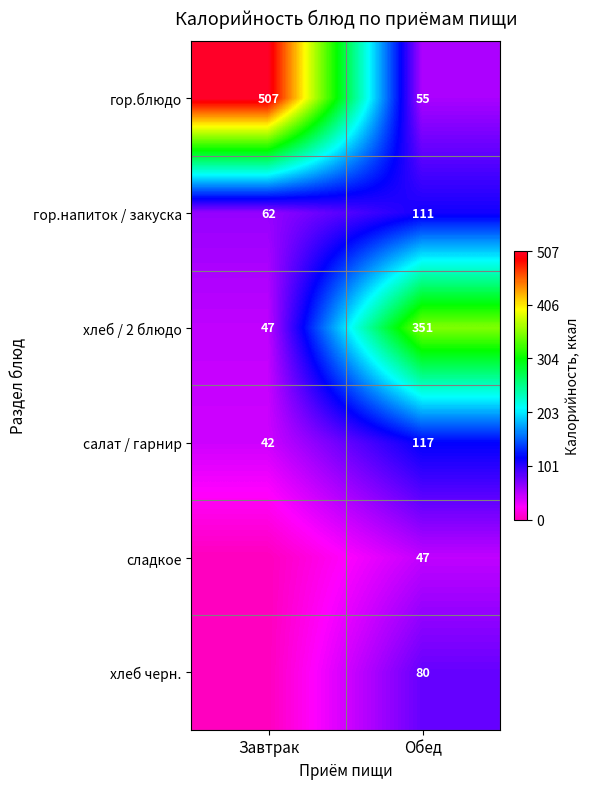

What is the sum of the гор.блюдо values at Обед and Завтрак?

562